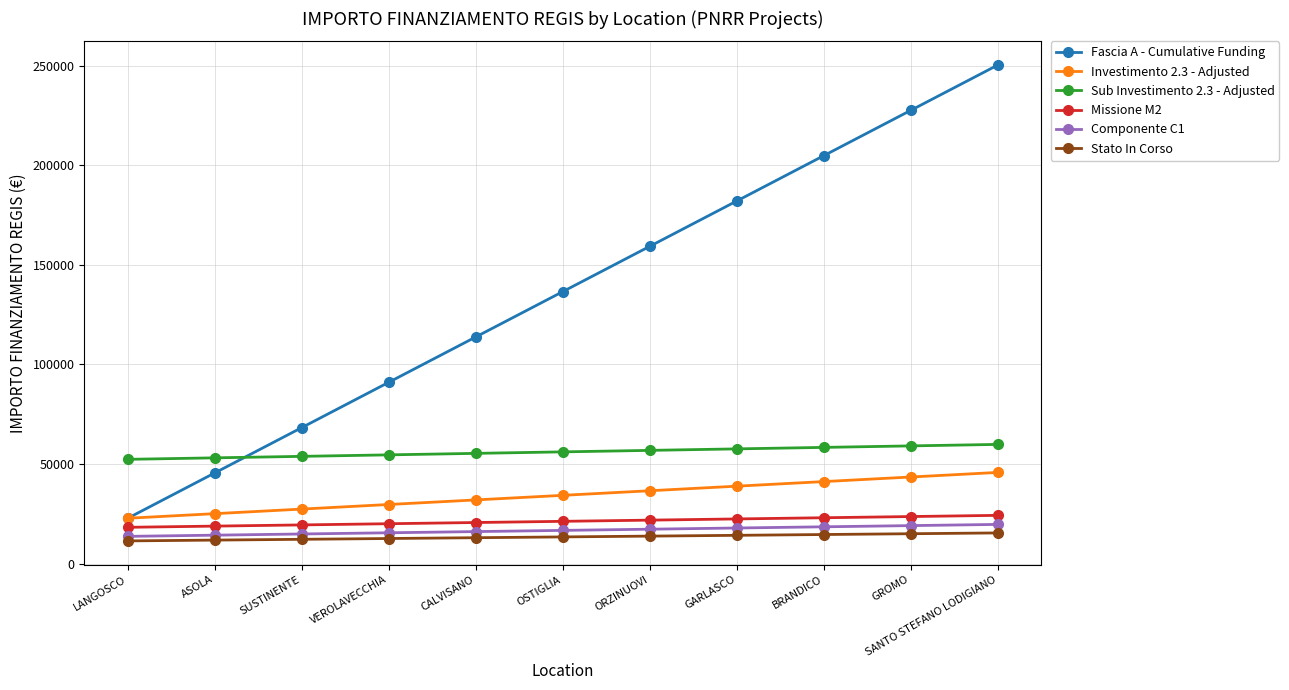

The Sub Investimento 2.3 - Adjusted series shows 54575.0 at VEROLAVECCHIA. True or false?

True